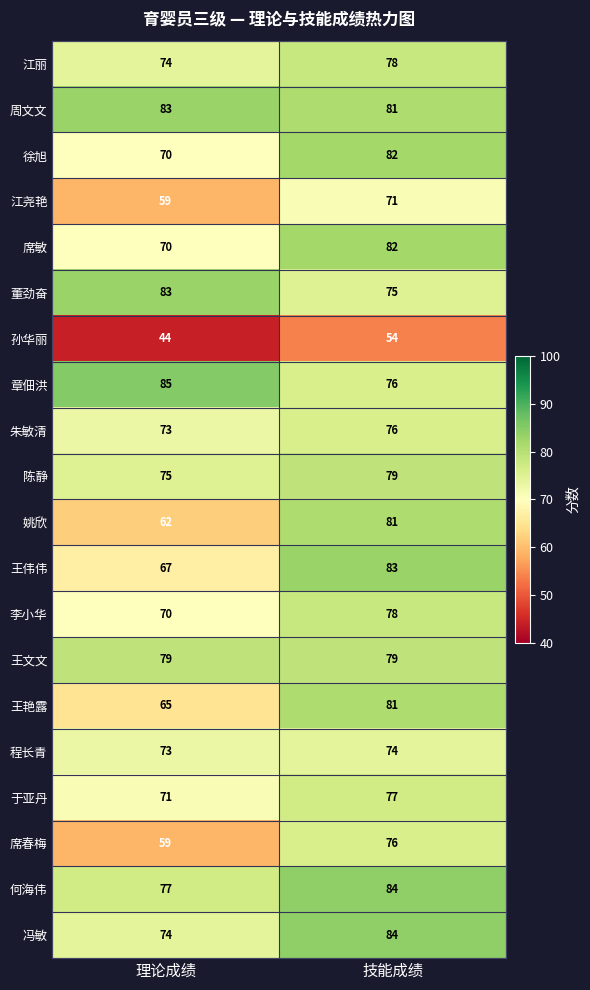

Is it true that 王艳露 equals 65 at 理论成绩?

True